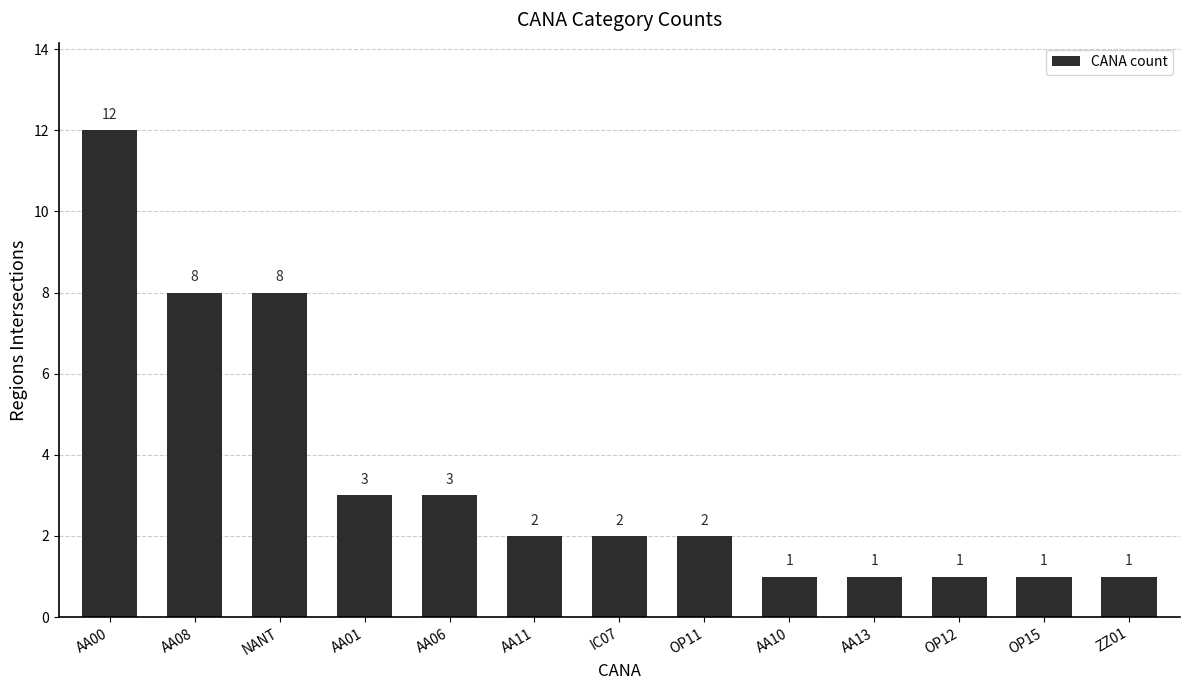

How many bars are there in total?

13